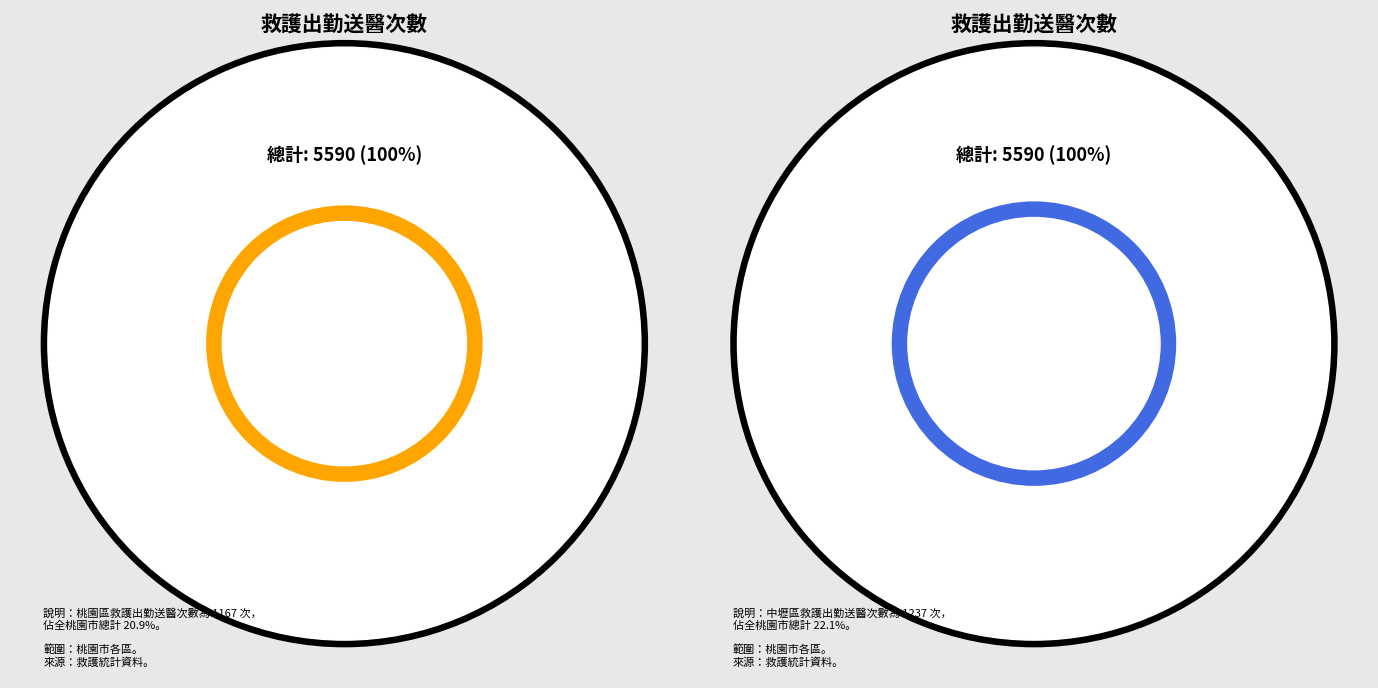

Which slice is the largest?

中壢區